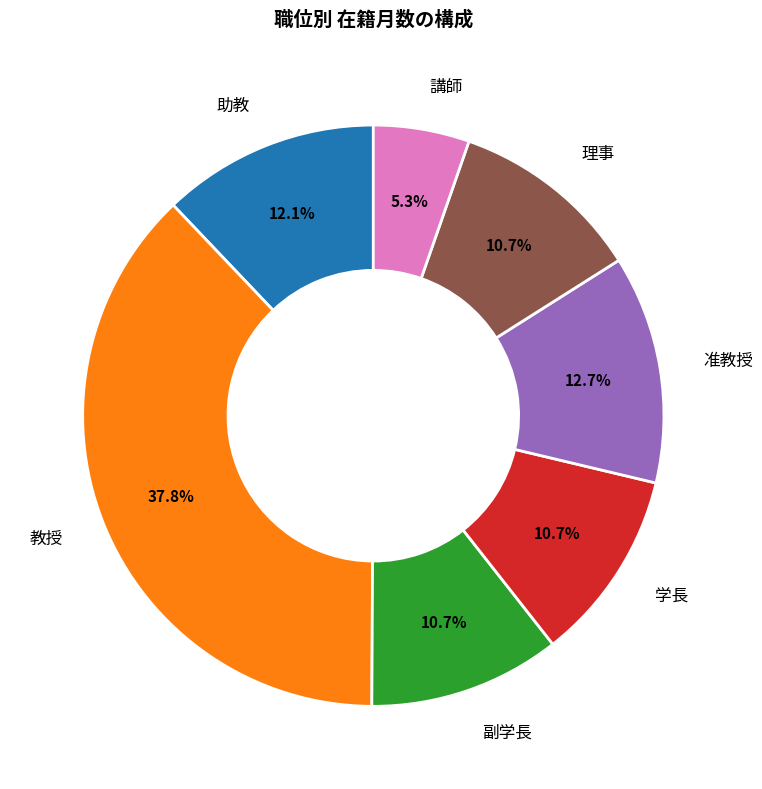

How many segments does this pie chart have?

7